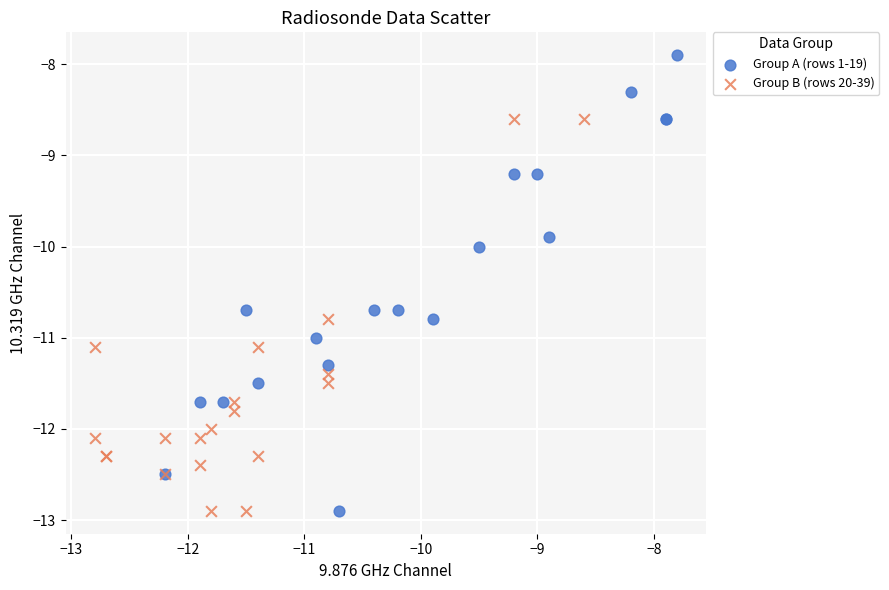

What are all the series names shown in the legend?

Group A (rows 1-19), Group B (rows 20-39)